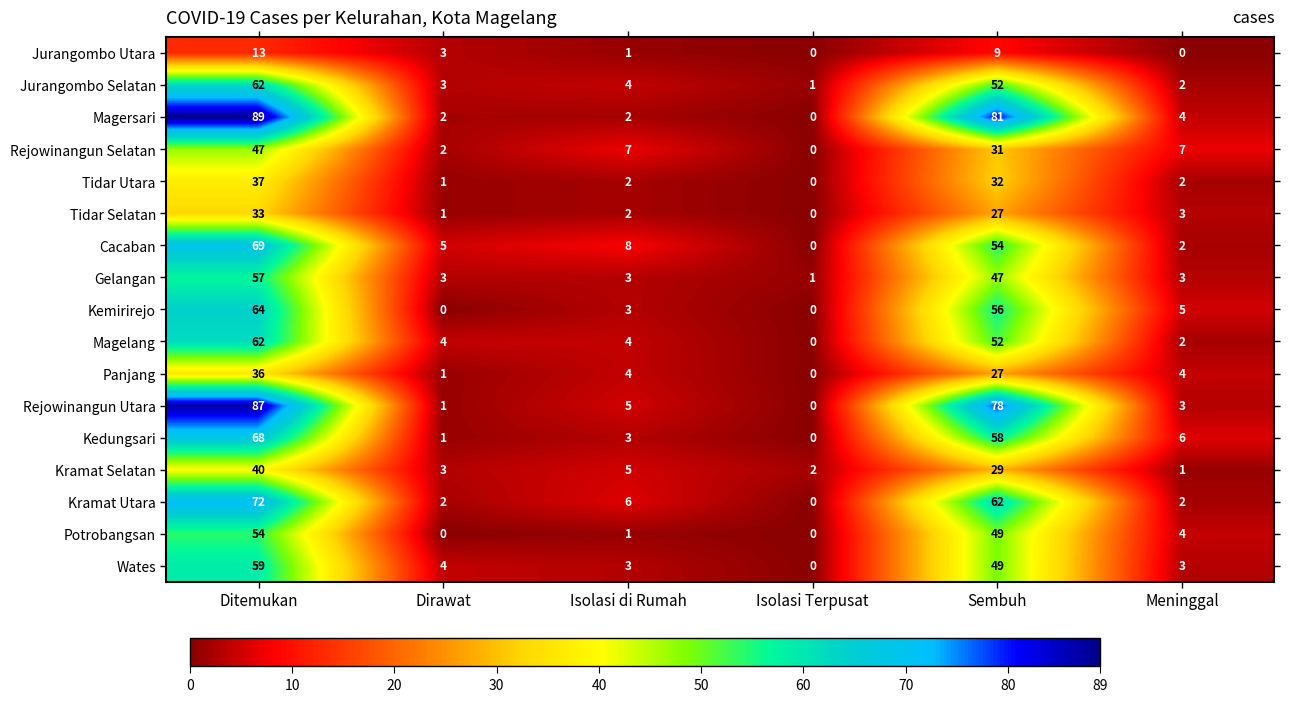

Which series has the largest total across all categories?

Magersari